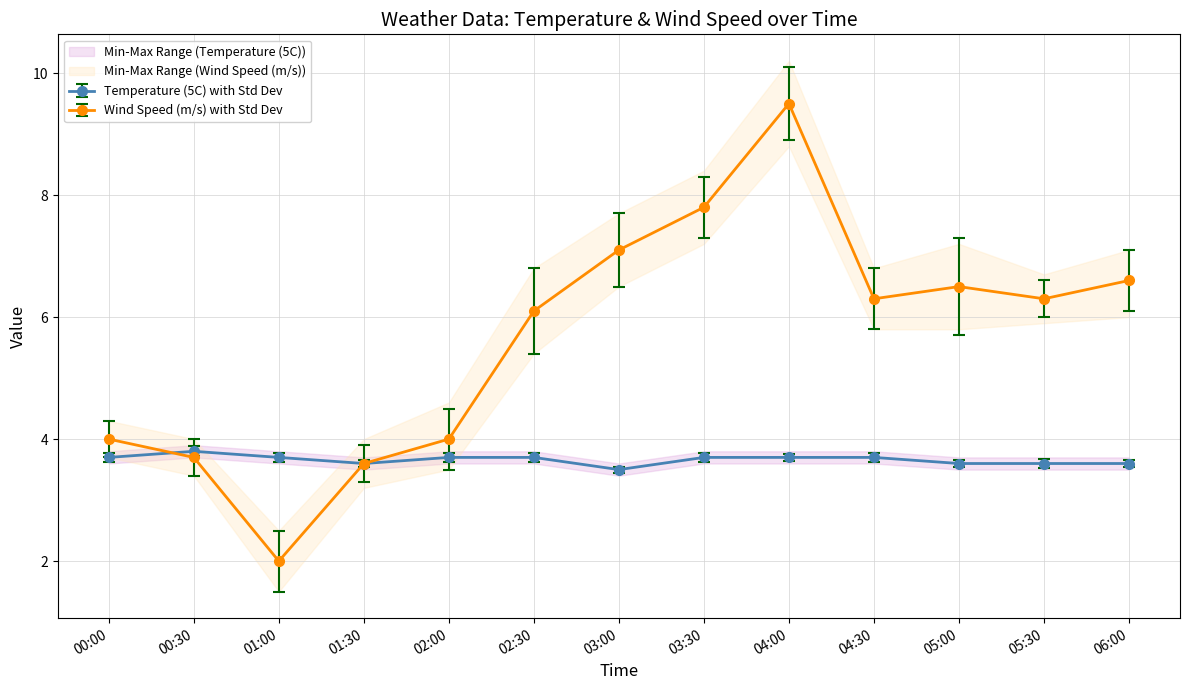

Reading left to right, extract all data points from this chart.

Temperature (5C): 00:00=3.7	00:30=3.8	01:00=3.7	01:30=3.6	02:00=3.7	02:30=3.7	03:00=3.5	03:30=3.7	04:00=3.7	04:30=3.7	05:00=3.6	05:30=3.6	06:00=3.6
Wind Speed (m/s): 00:00=4.0	00:30=3.7	01:00=2.0	01:30=3.6	02:00=4.0	02:30=6.1	03:00=7.1	03:30=7.8	04:00=9.5	04:30=6.3	05:00=6.5	05:30=6.3	06:00=6.6